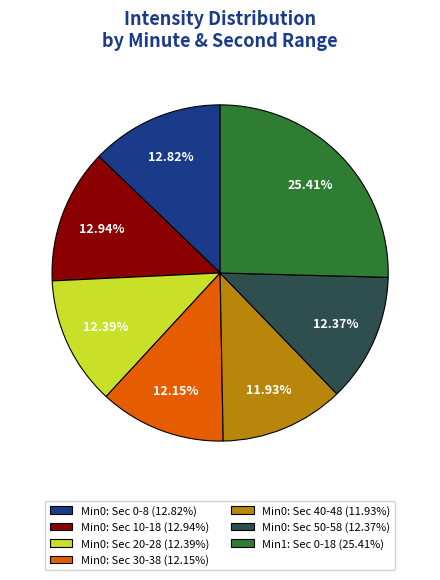

Does Min0: Sec 30-38 (12.15%) represent more than half of the total?

No